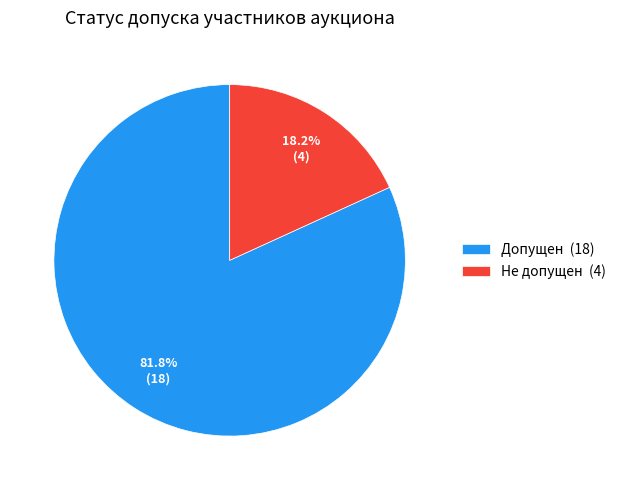

How many slices are in this pie chart?

2